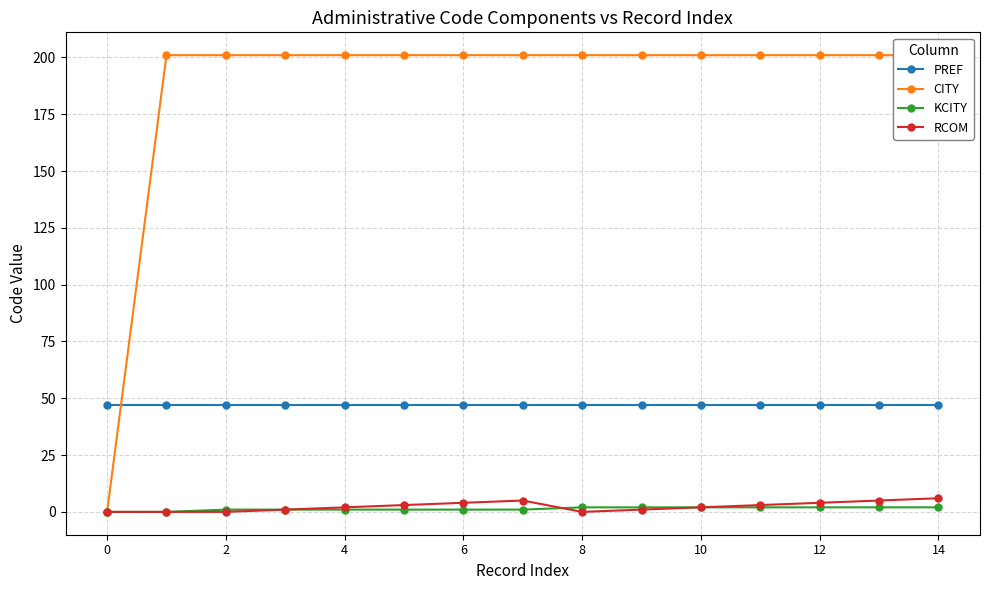

What is the total value across all series at 14?

254